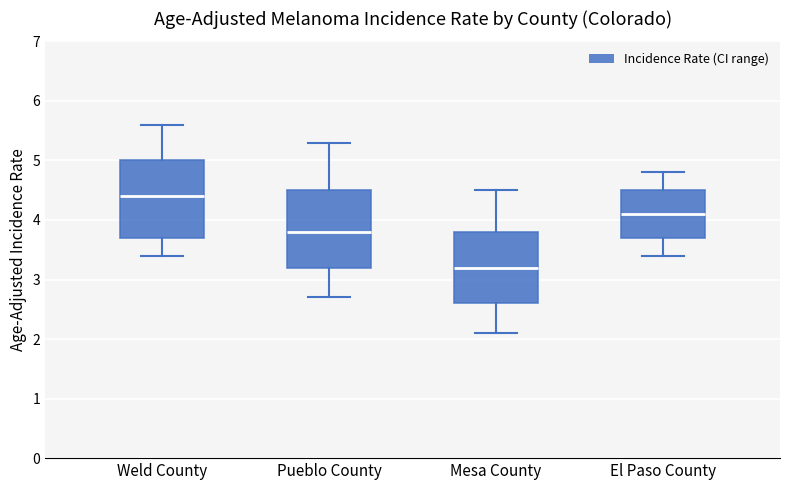

Where does the median line of the box for El Paso County sit on the y-axis? The values are not printed on the chart, so give them approximately, as read against the axis.

4.1